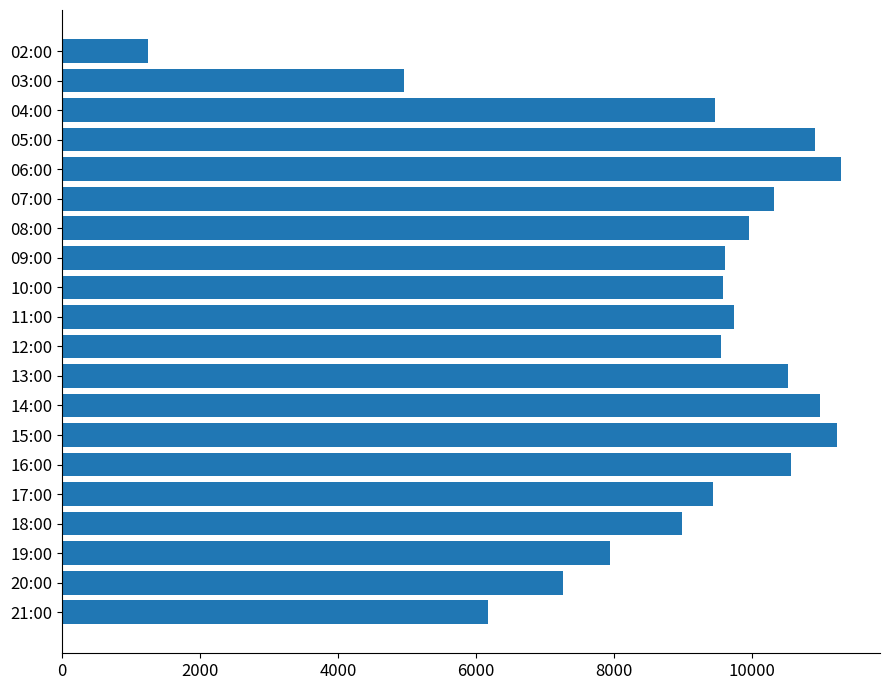

Read the value at 16:00.

10563